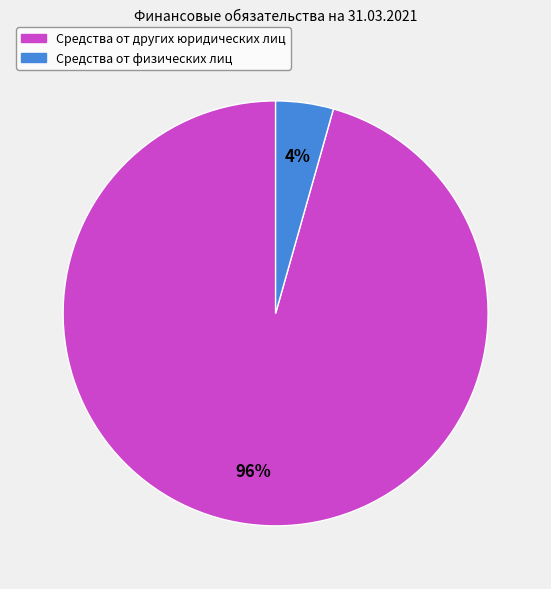

True or false: Средства от других юридических лиц accounts for 83% of the total.

False